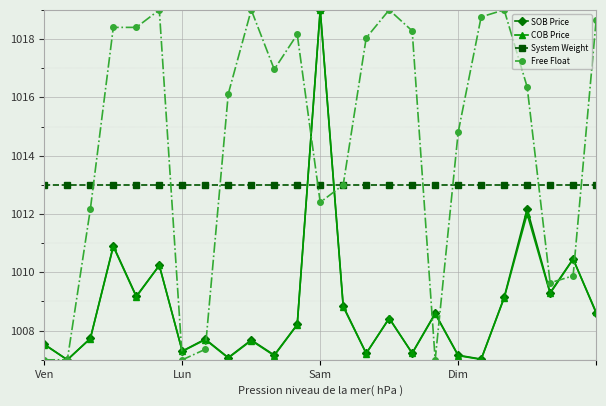

Which series has the largest total across all categories?

Free Float